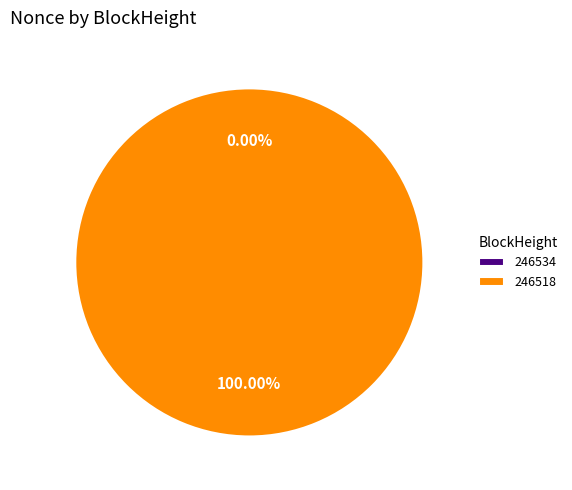

To the nearest percent, what portion does 246518 represent?

100%